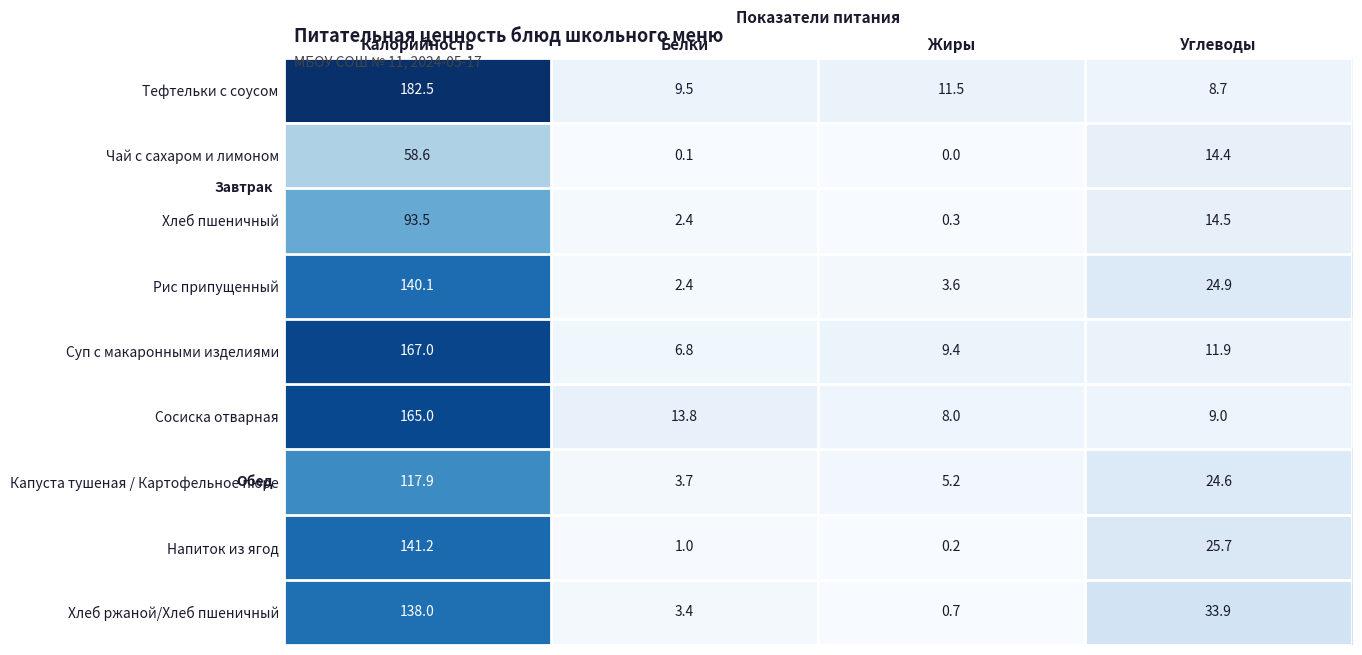

List the series in order of their peak value, highest first.

Тефтельки с соусом, Суп с макаронными изделиями, Сосиска отварная, Напиток из ягод, Рис припущенный, Хлеб ржаной/Хлеб пшеничный, Капуста тушеная / Картофельное пюре, Хлеб пшеничный, Чай с сахаром и лимоном